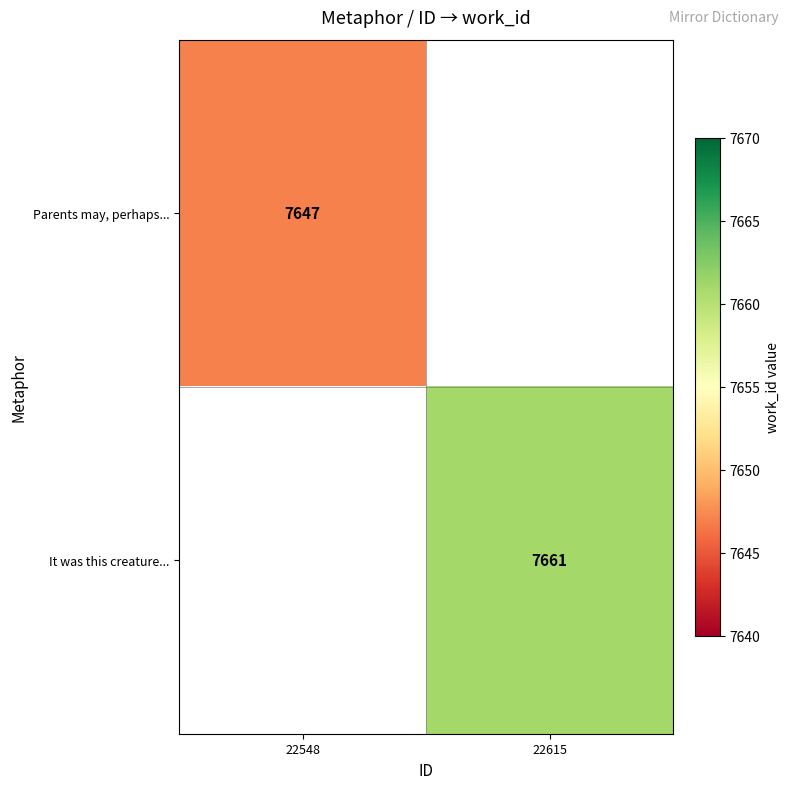

The It was this creature... series shows 7661 at 22615. True or false?

True